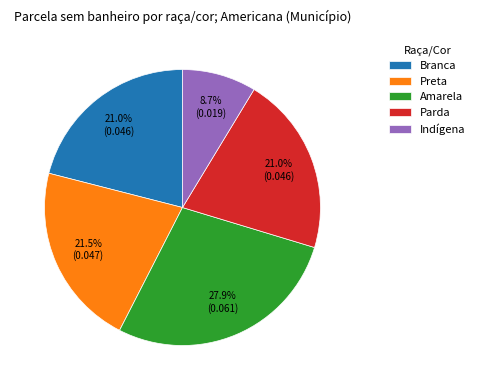

Does Parda represent more than half of the total?

No